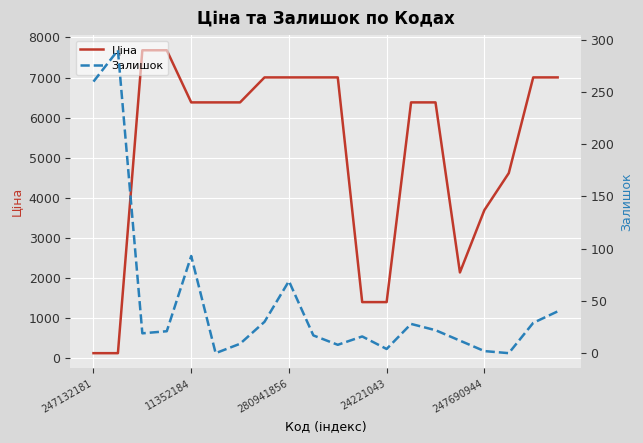

What is the highest value of the Ціна series?

7680.9